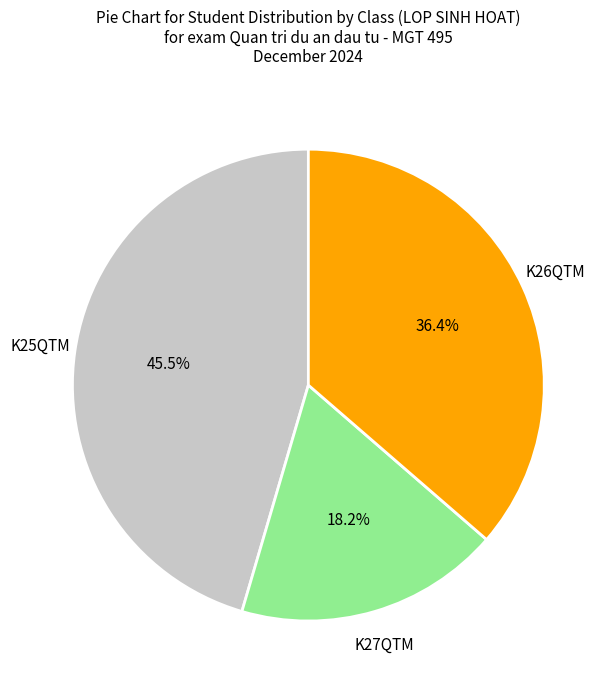

To the nearest percent, what is the difference between the K26QTM and K25QTM slice percentages?

9%